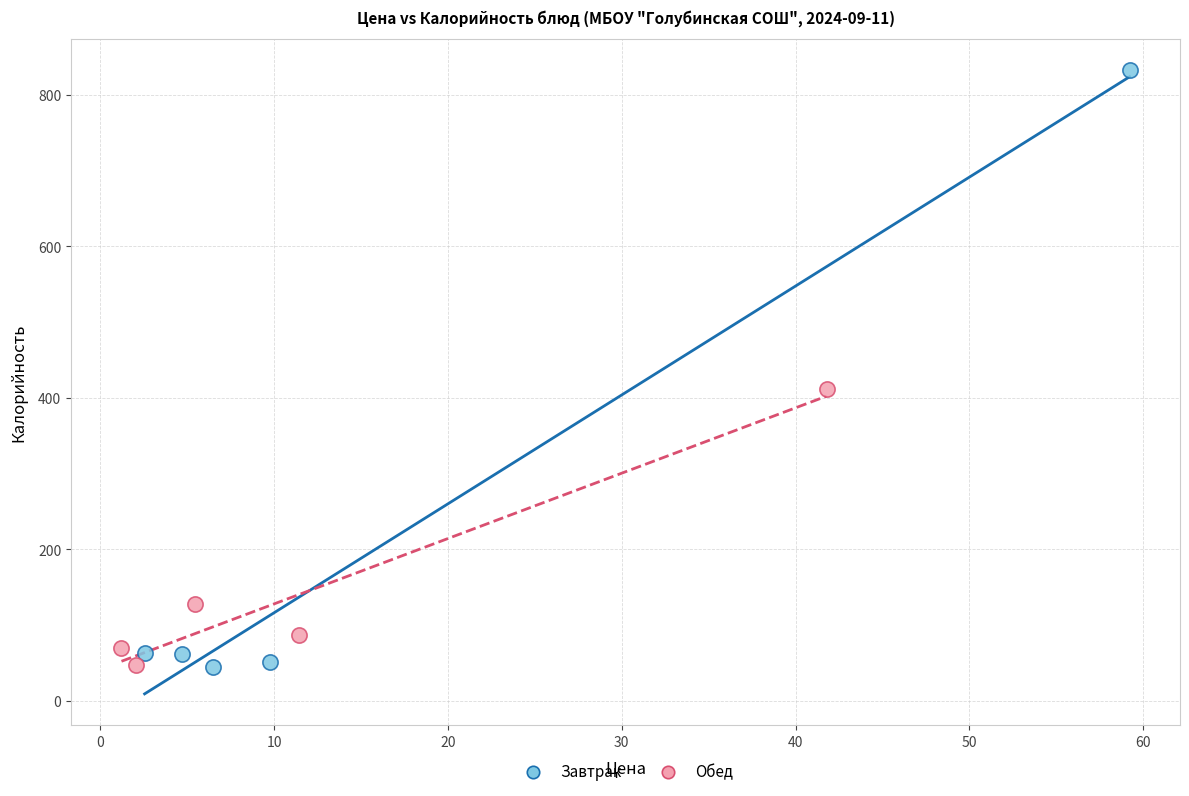

Which series contains the highest Y value?

Завтрак